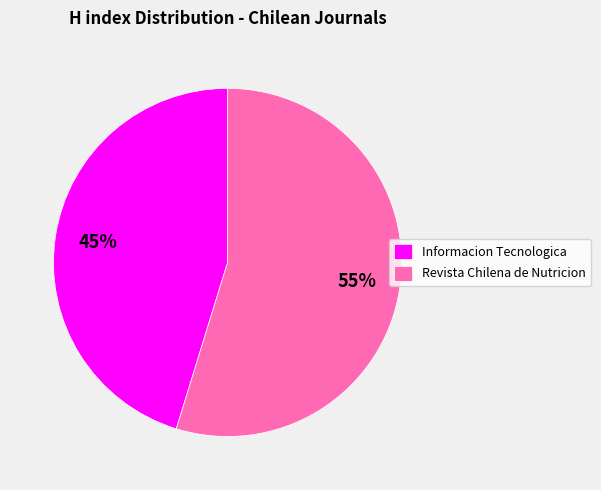

To the nearest percent, what is the difference between the largest and smallest slice percentages?

10%